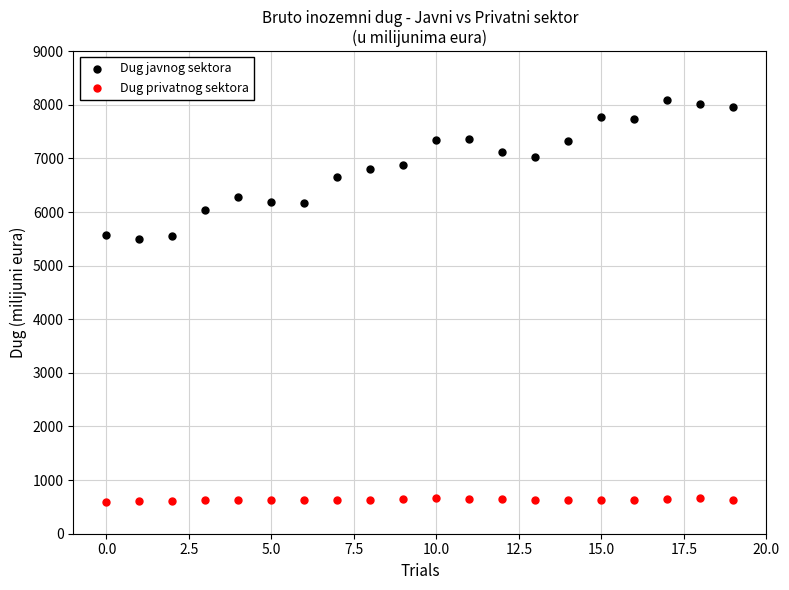

Across all data points, what is the range of Y values (max minus min)?

7497.8